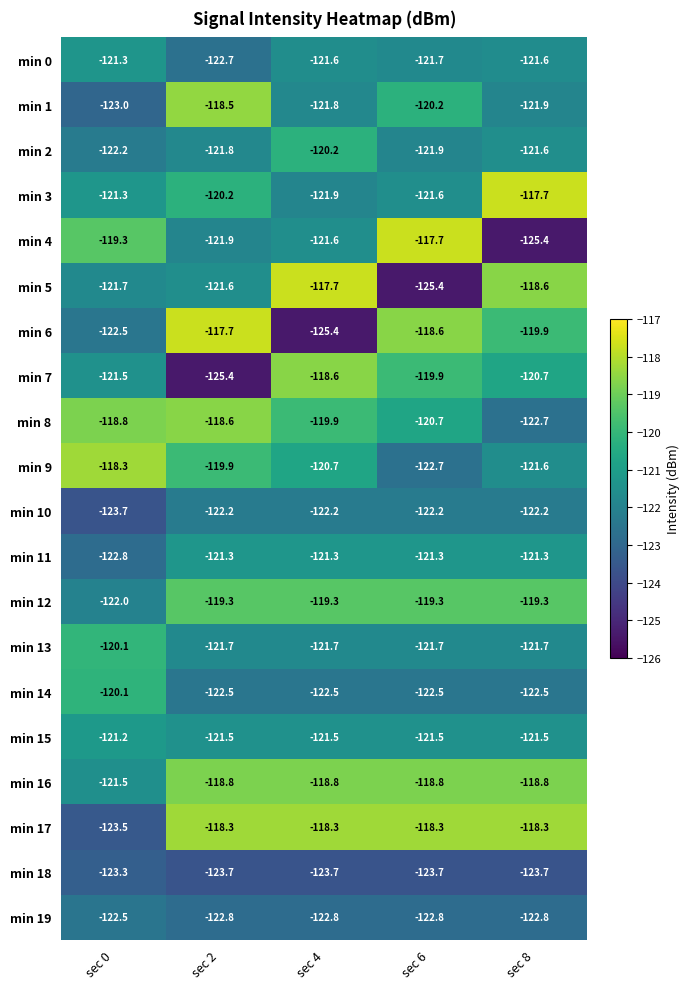

The value of min 2 at sec 0 is -197.5. True or false?

False